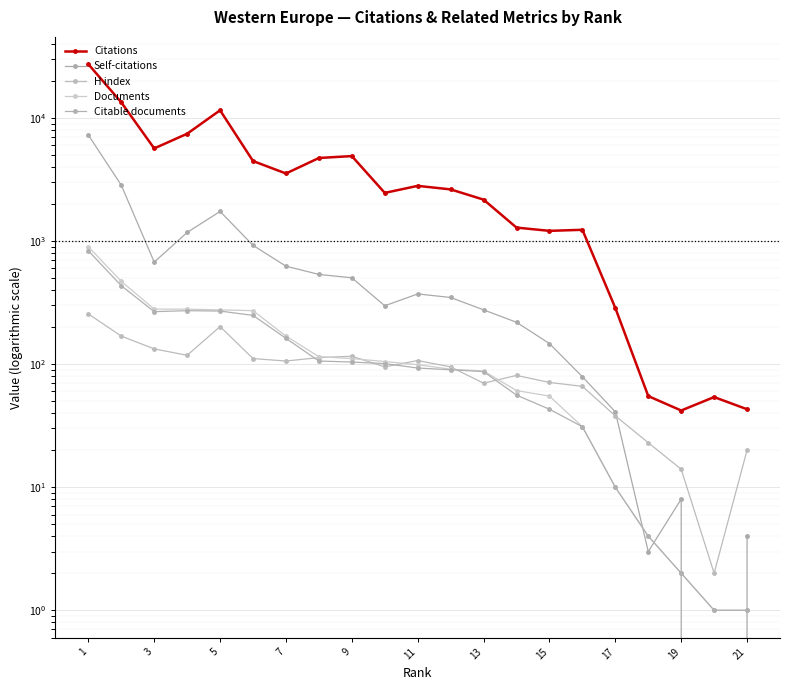

How many lines are shown in the chart?

5